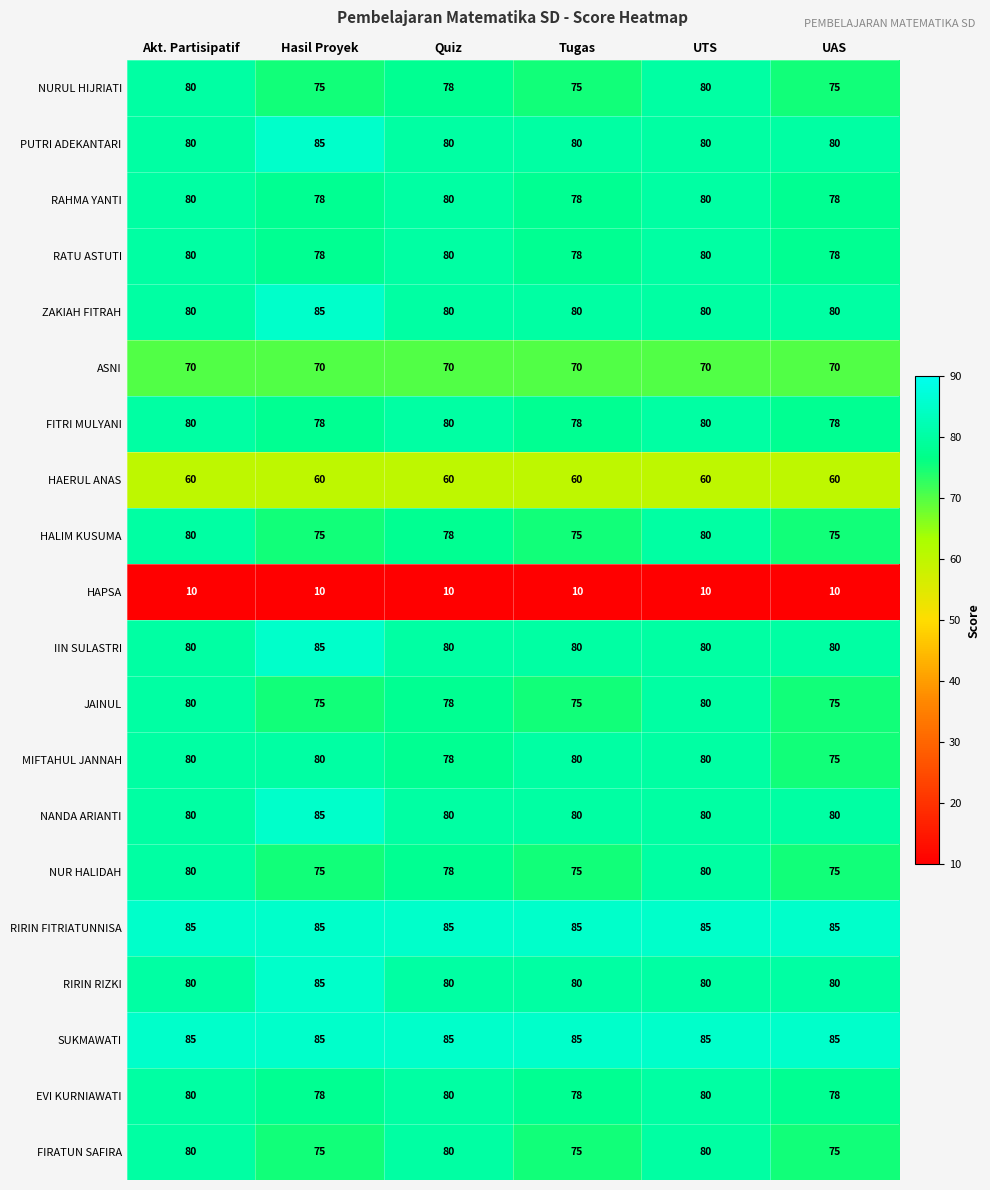

What is the difference between the highest and lowest values at Quiz?

75